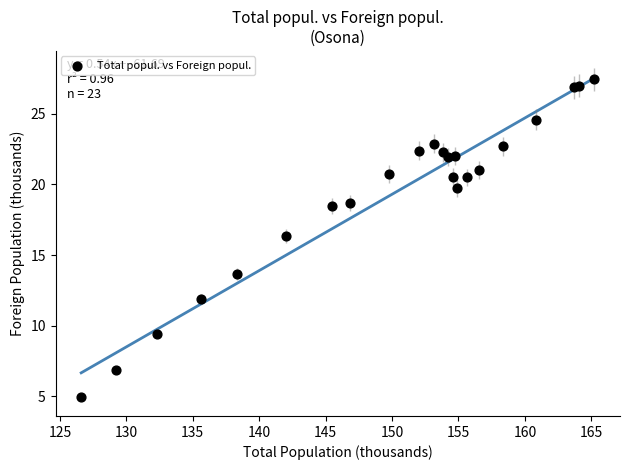

What Y value in the scatter plot is closest to 16?

16.4